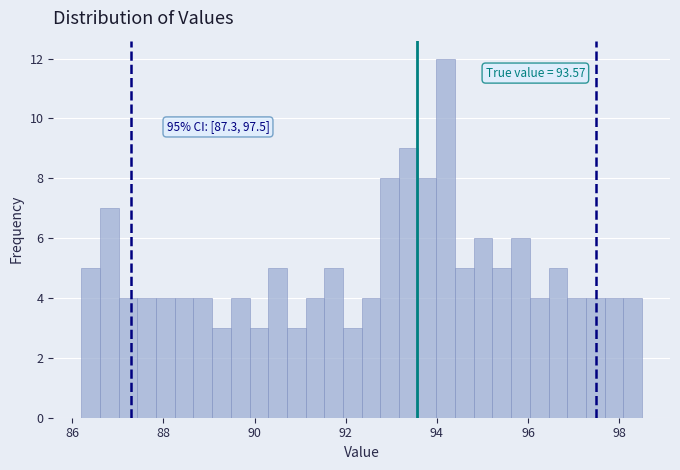

Around what value on the x-axis is the tallest bar? Give the approximate position of its centre, as read against the axis.

94.2